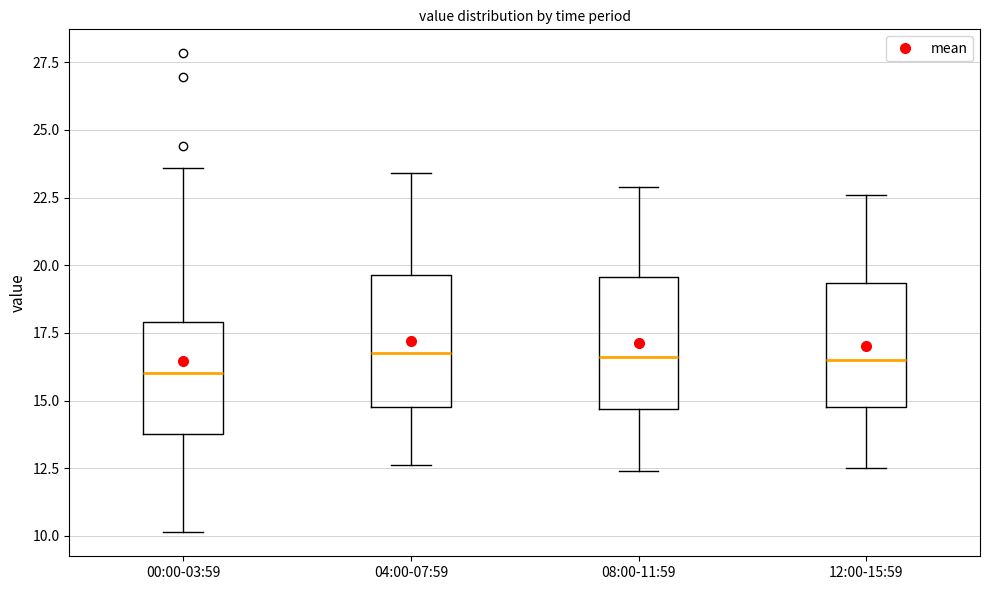

Reading left to right, transcribe this box plot: for each box, give where its median line is, the range the box spans, and where its two whiskers end, as read against the y-axis. The values are not printed on the chart, so give them approximately, as read against the axis.

00:00-03:59: median 16.0, box 14.0 to 18.0, whiskers 10.0 to 23.5
04:00-07:59: median 17.0, box 15.0 to 19.5, whiskers 12.5 to 23.5
08:00-11:59: median 16.5, box 14.5 to 19.5, whiskers 12.5 to 23.0
12:00-15:59: median 16.5, box 15.0 to 19.5, whiskers 12.5 to 22.5